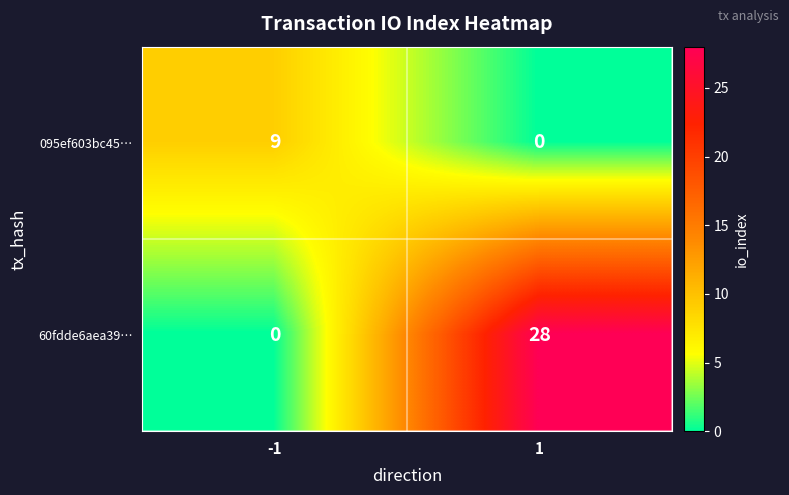

What is the total value across all series at -1?

9